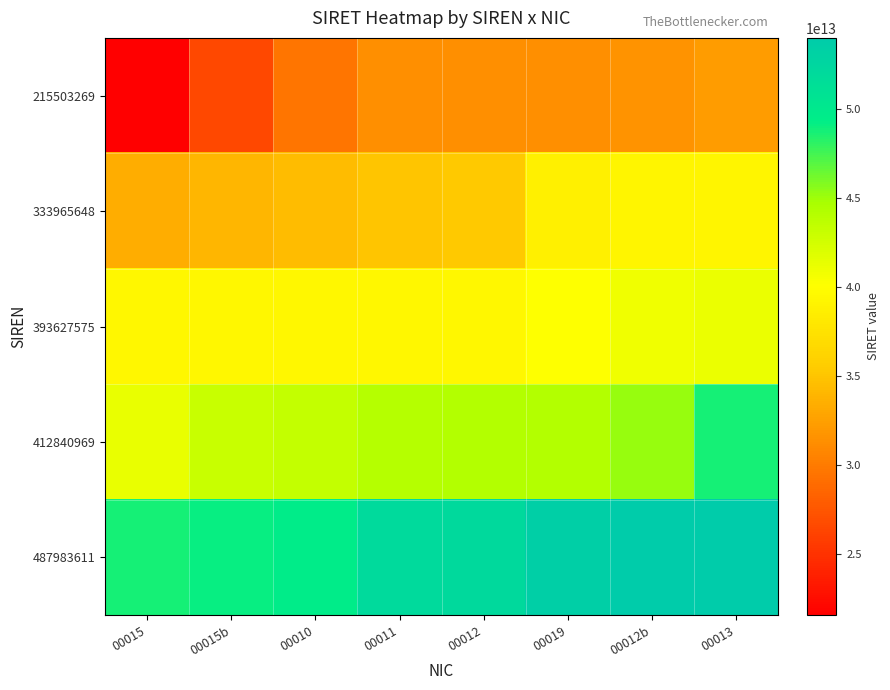

At which category is the sum across all series the highest?

00013